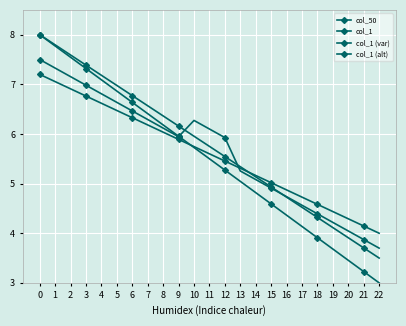

Is the value of col_1 (alt) at 11 greater than the value of col_1 (var) at 8?

No